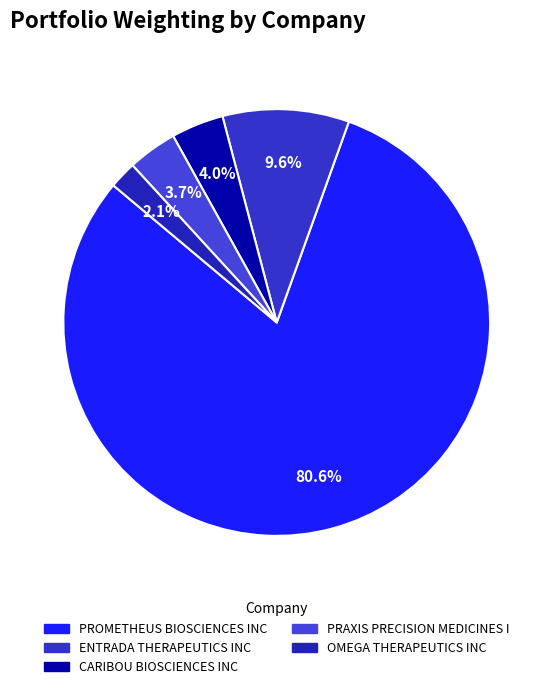

To the nearest percent, what is the average slice percentage?

20%